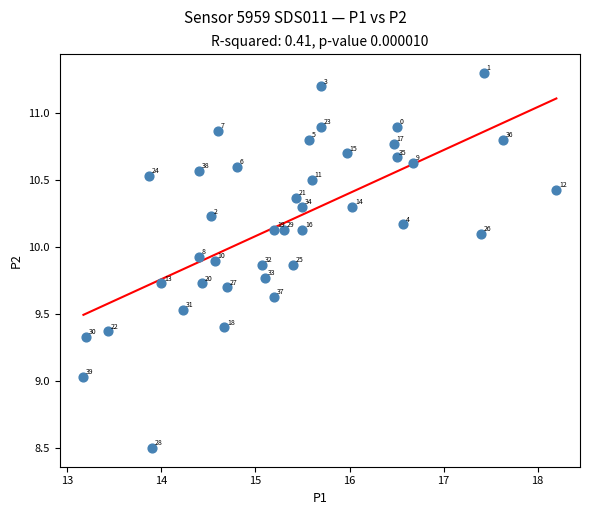

What Y value in the scatter plot is closest to 9?

9.0